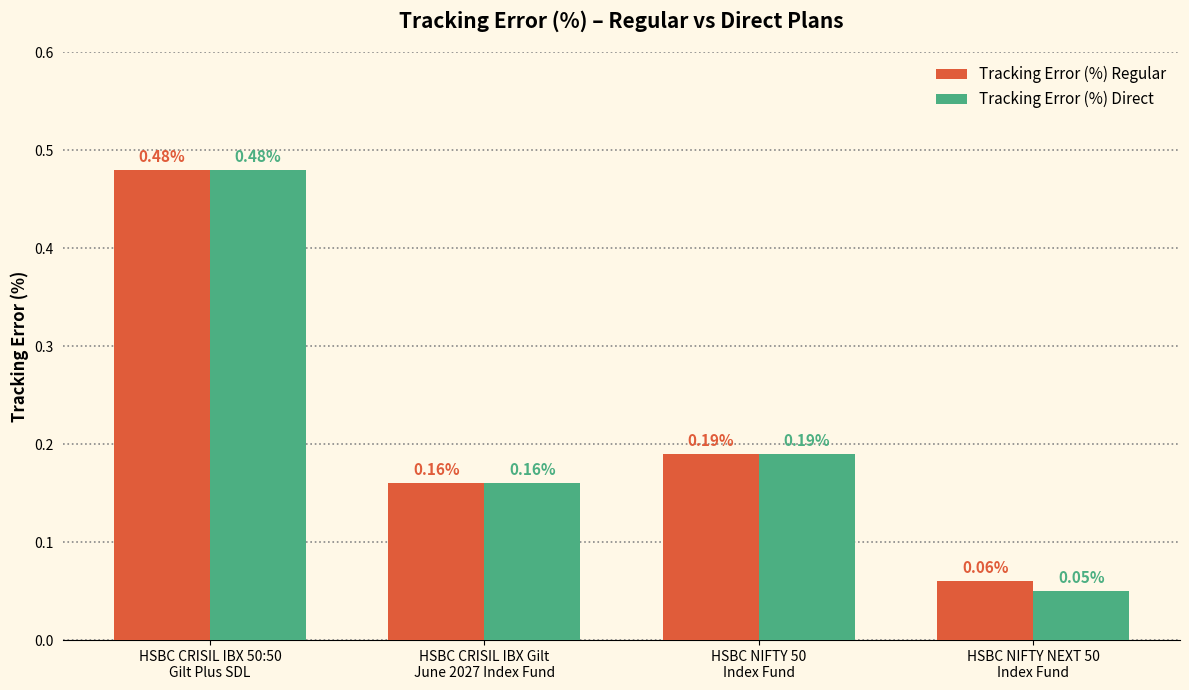

What is the sum of all Tracking Error (%) Regular values?

0.9